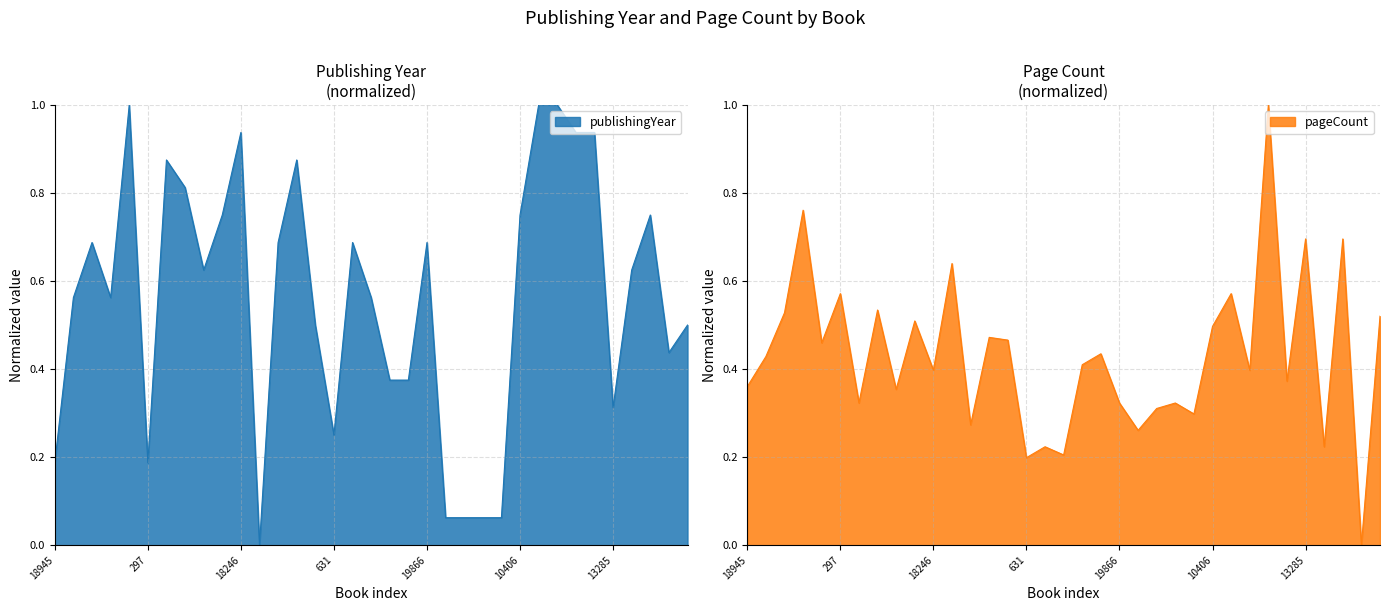

After their last crossing, which series has the higher values: publishingYear or pageCount?

pageCount